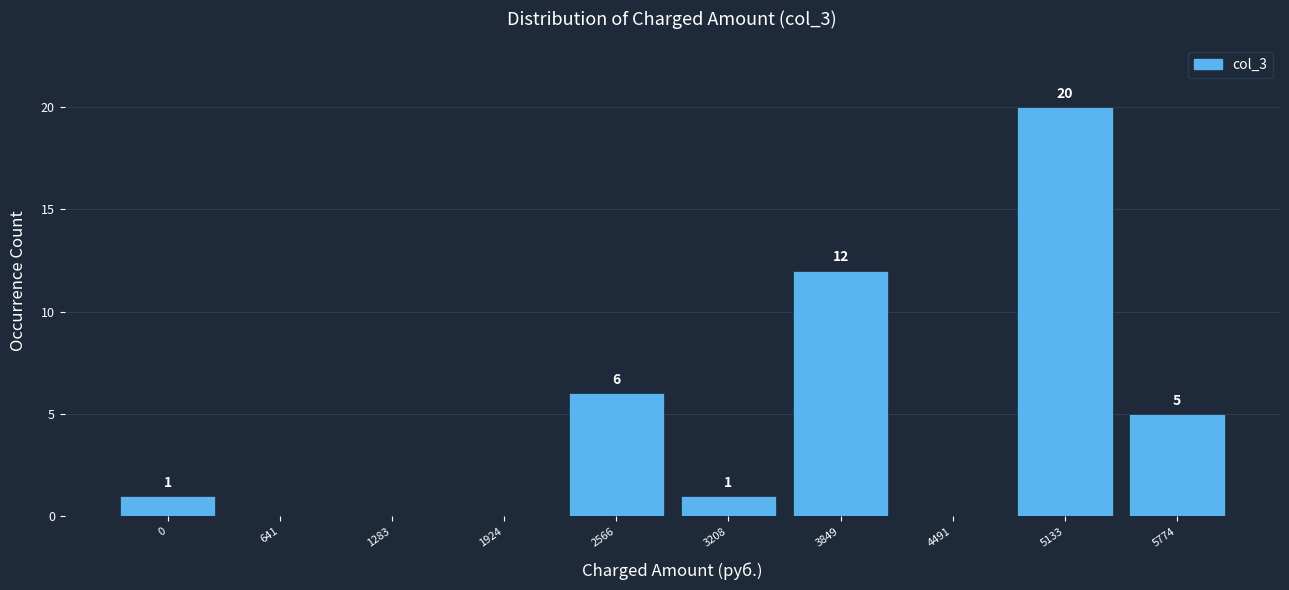

Reading left to right, extract all data points from this chart.

0=1	641=0	1283=0	1924=0	2566=6	3208=1	3849=12	4491=0	5133=20	5774=5